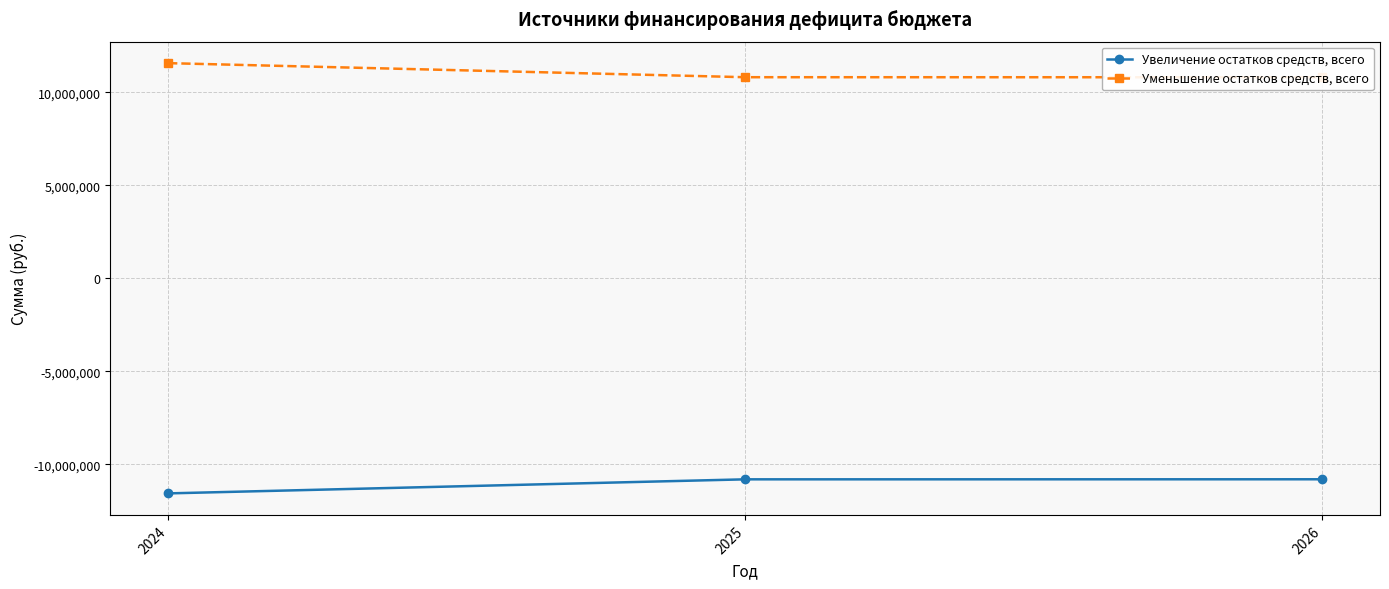

How many lines are shown in the chart?

2